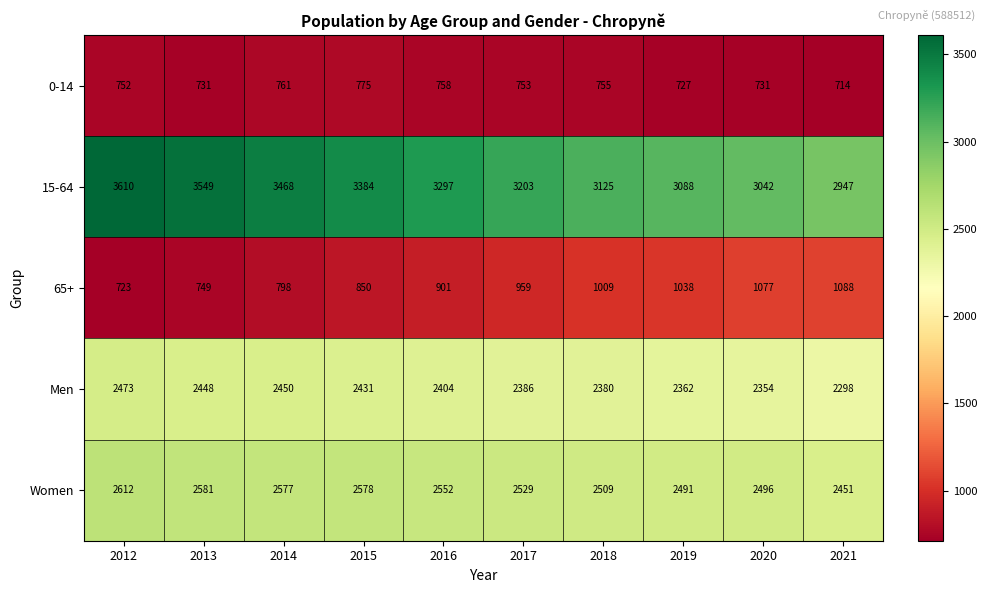

Rank the series by their maximum value, from highest to lowest.

15-64, Women, Men, 65+, 0-14